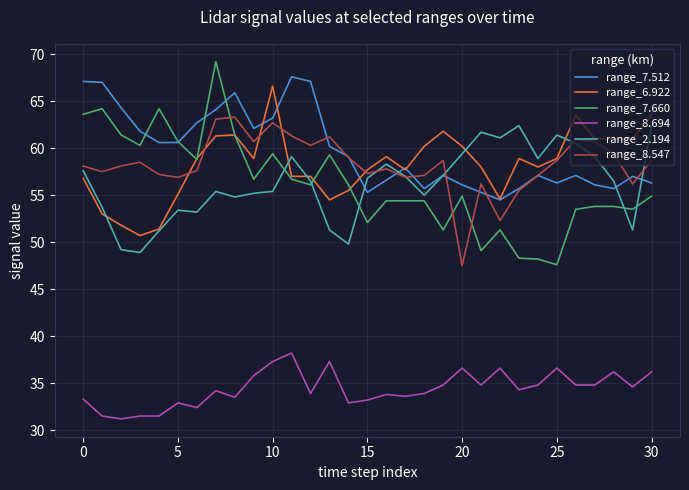

At how many categories does at least one series exceed 48?

31